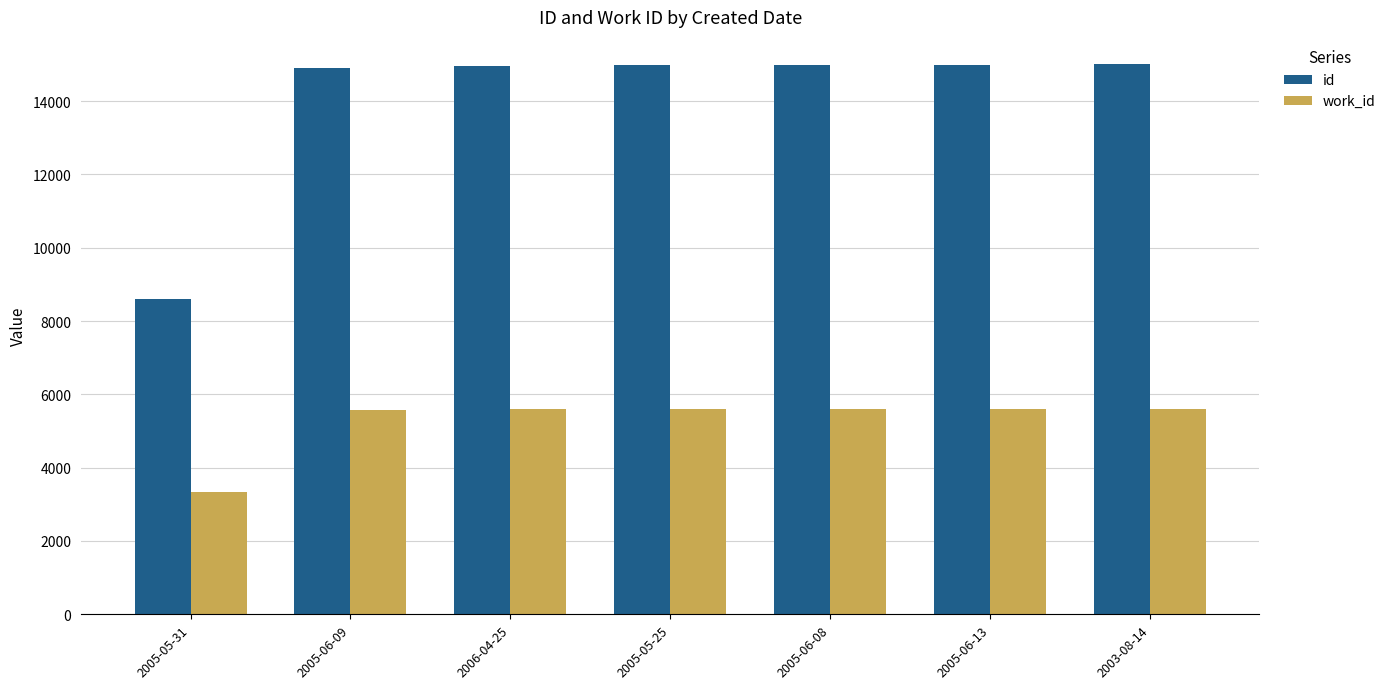

The work_id series shows 5613 at 2003-08-14. True or false?

True